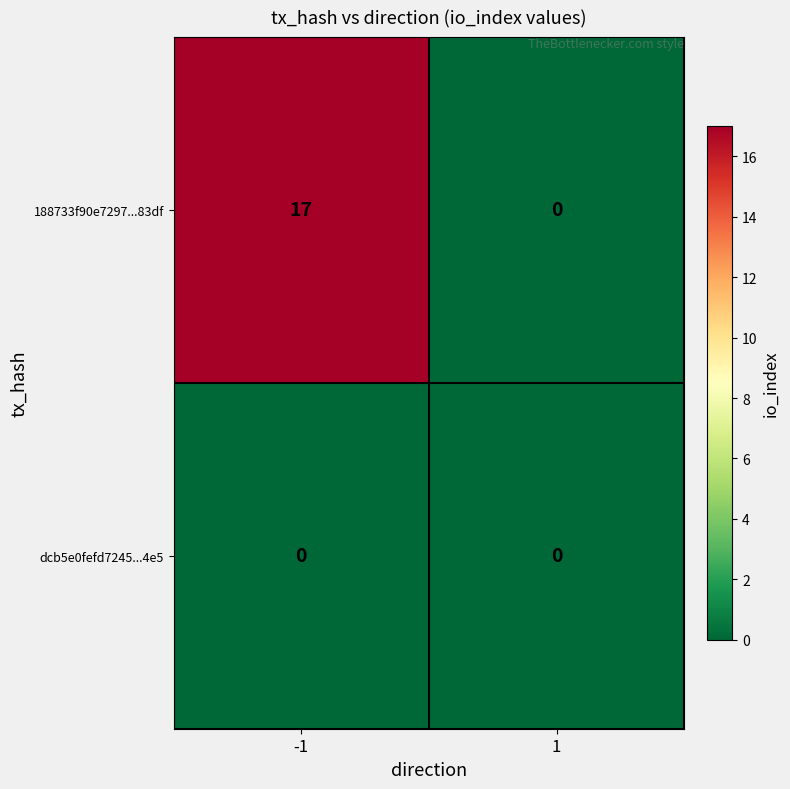

The 188733f90e7297...83df series shows 0 at 1. True or false?

True